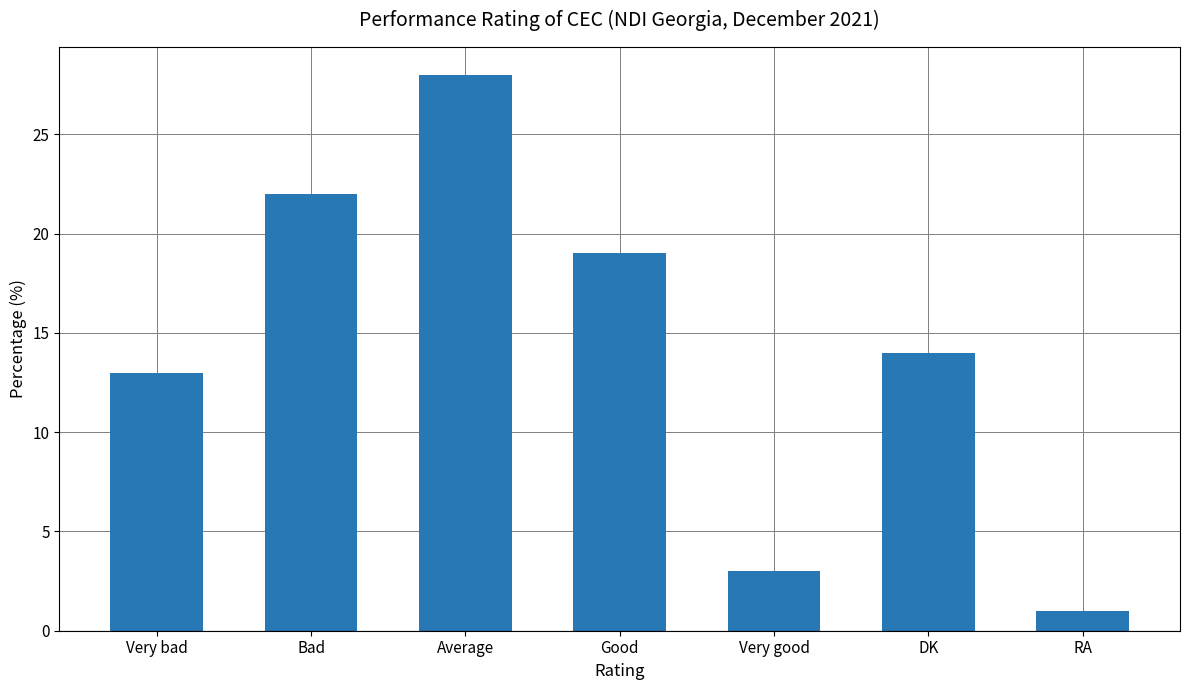

What position from the right is Average?

5